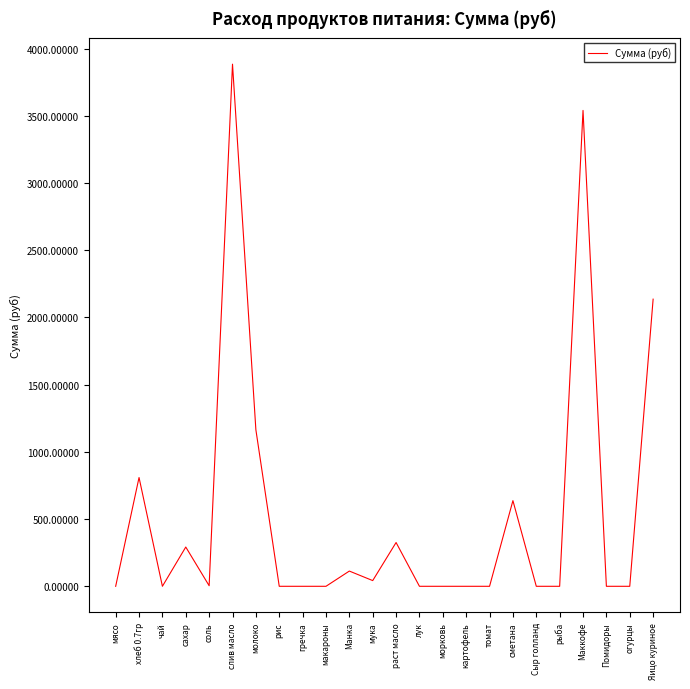

Where is the data nearest to the value 1942?

Яицо куриное